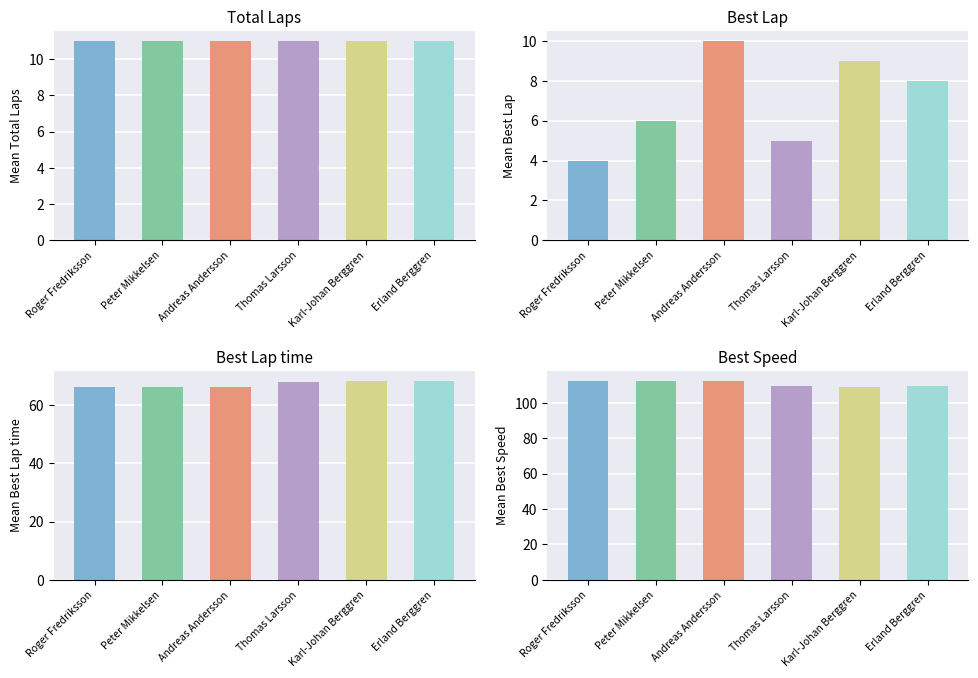

Between Roger Fredriksson and Karl-Johan Berggren, which series saw the biggest shift?

Best Lap